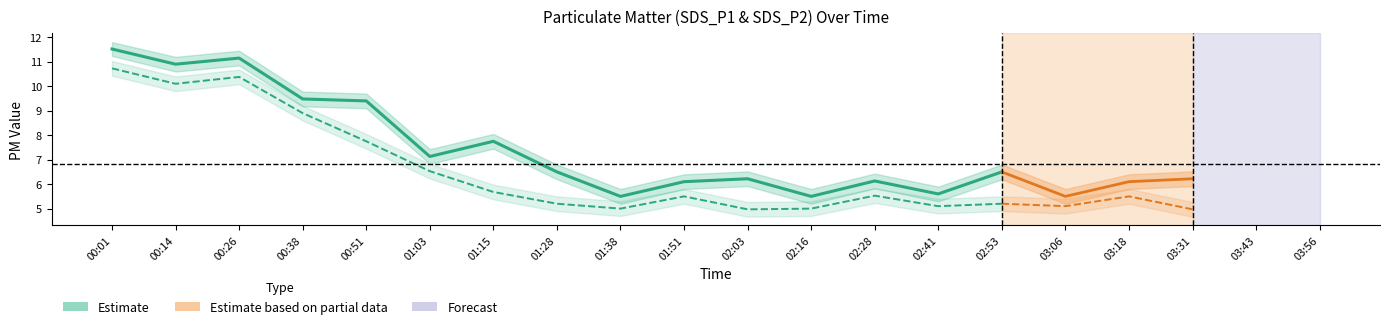

What is the difference between the maximum and second lowest values in the Estimate (P1) series?

6.0